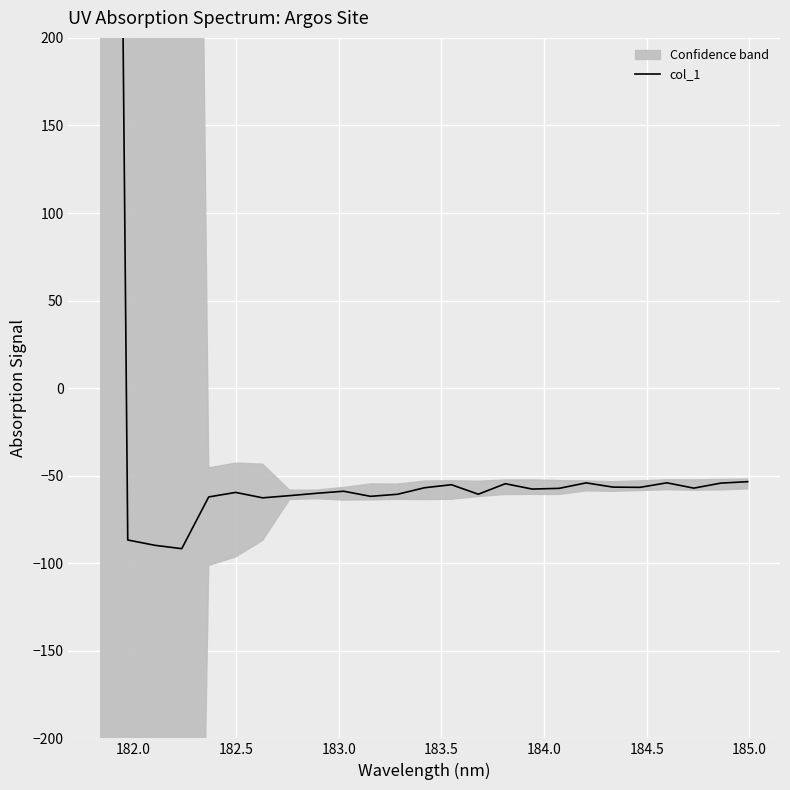

What is the average value?

3.5